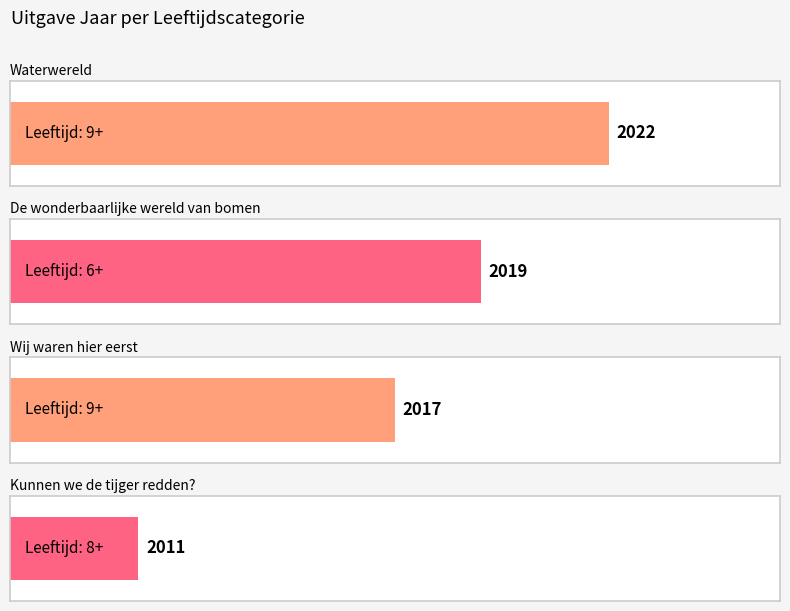

Where is the data nearest to the value 2016?

9+